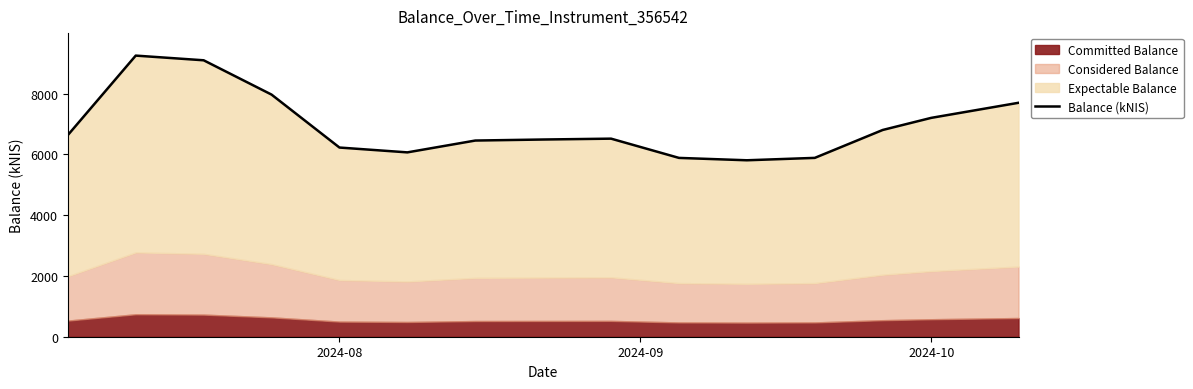

What is the smallest value displayed?

5807.1